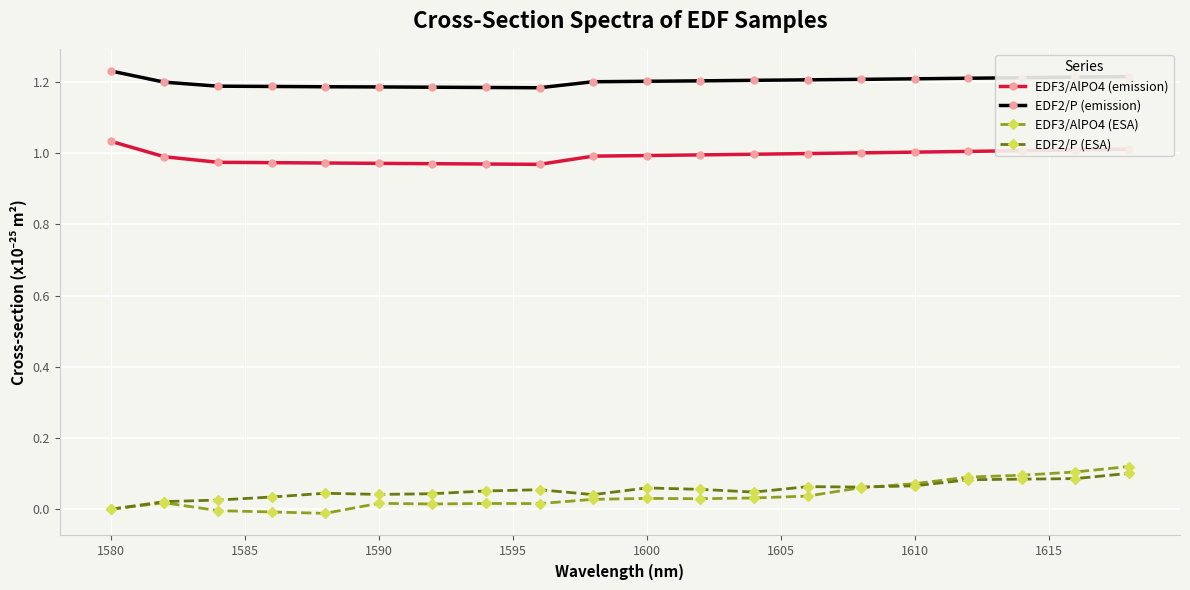

Which series has the largest total across all categories?

EDF2/P (emission)